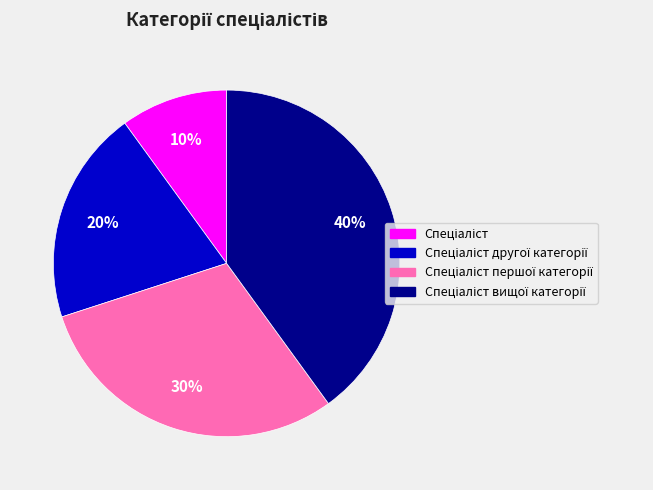

Does any single category account for the majority?

No